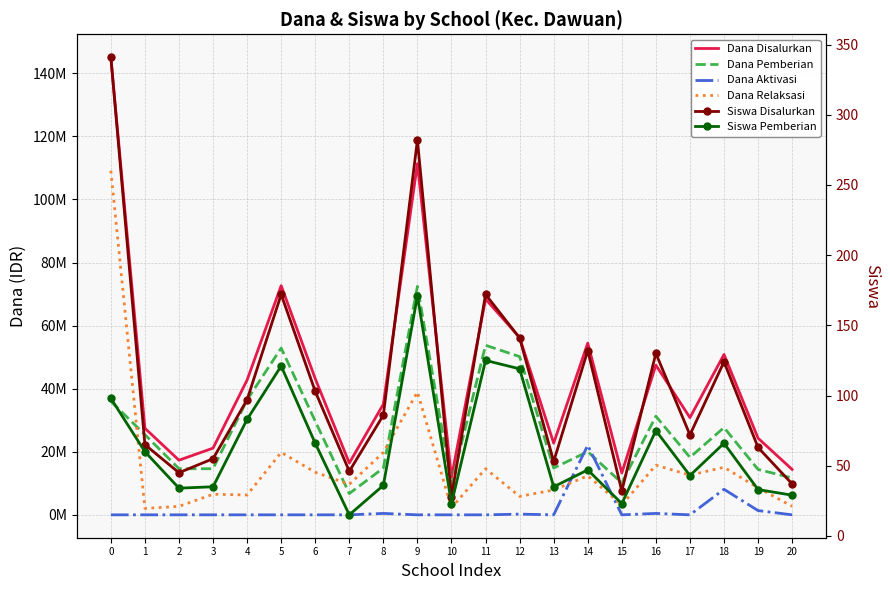

What is the value of the Dana Pemberian point at the 1st from the left?

36000000